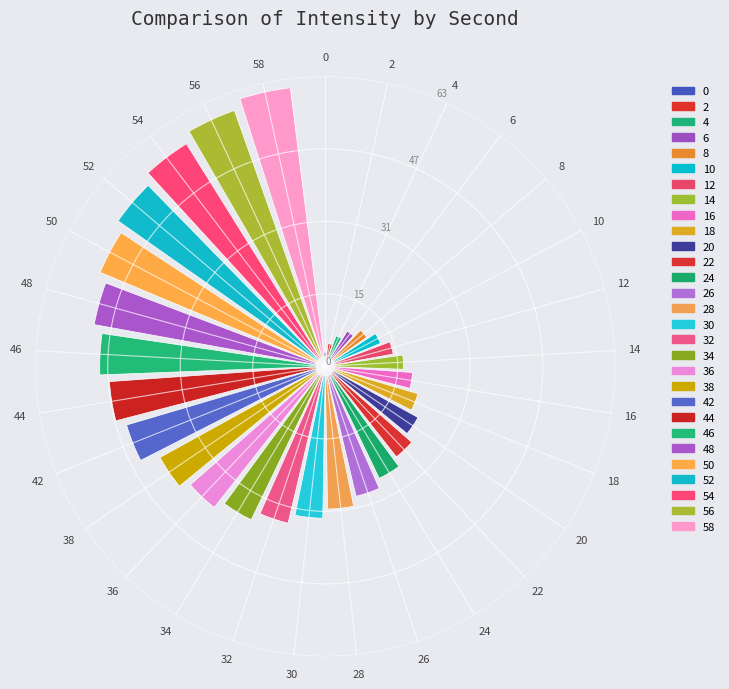

Is there a majority slice in this chart?

No